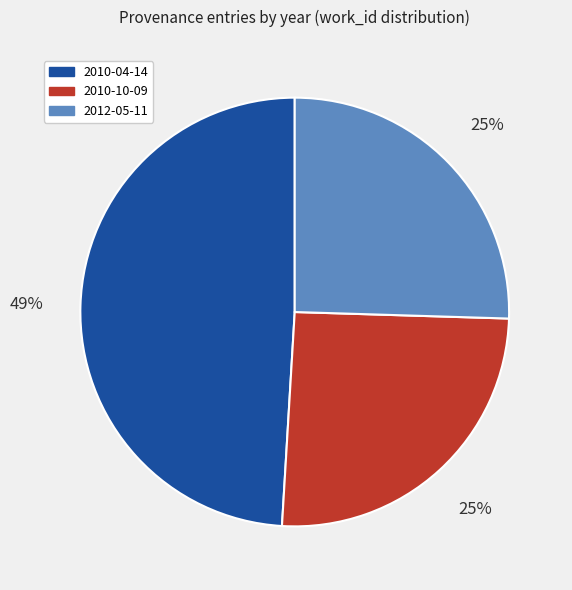

How many segments does this pie chart have?

3